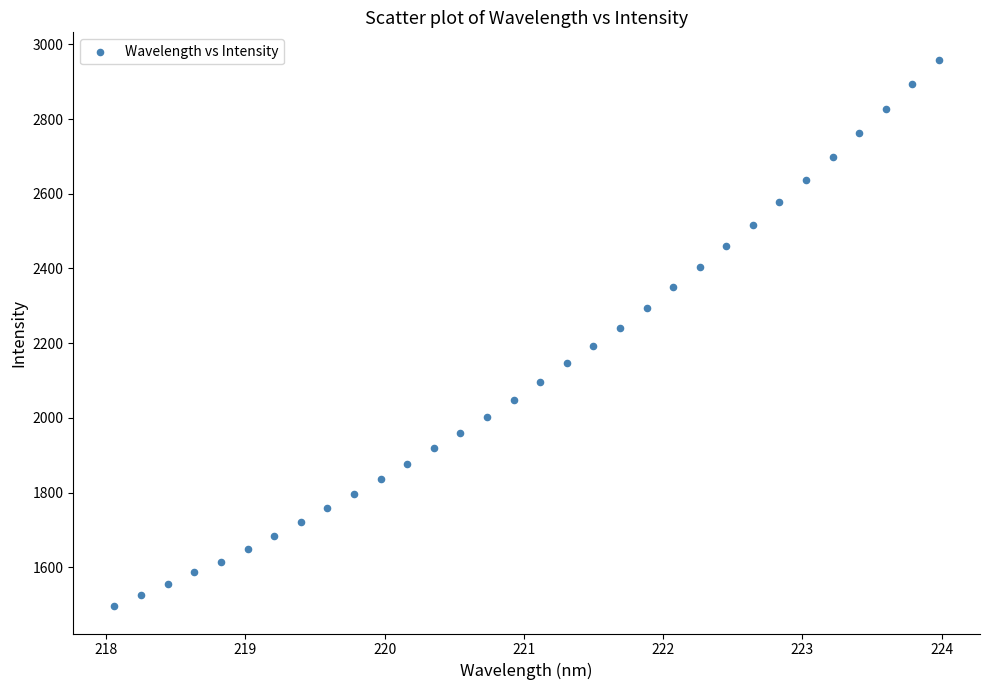

What is the range of Y values (max minus min)?

1463.7